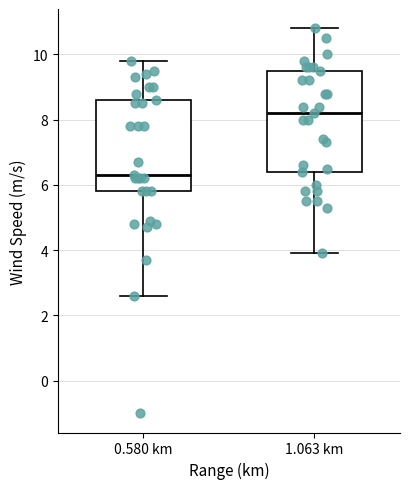

Which box's median line is the highest?

1.063 km